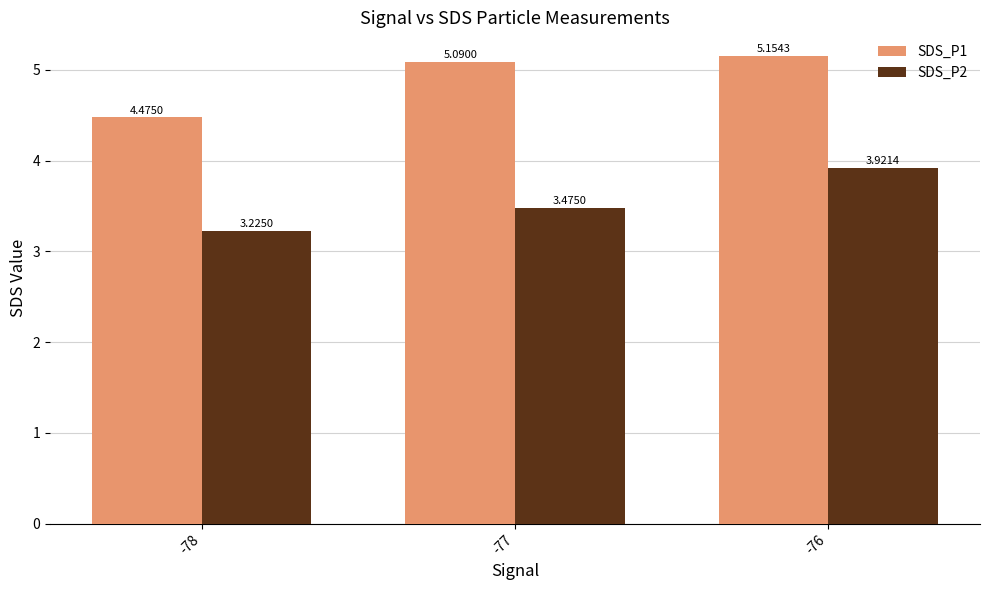

List the labels in order of SDS_P2 value, largest first.

-76, -77, -78